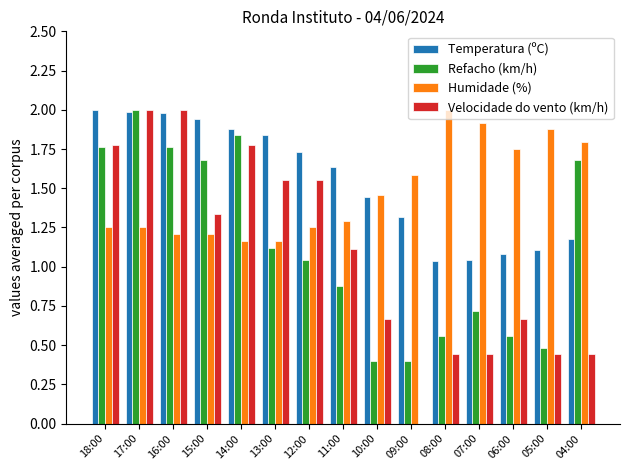

At which category is the sum across all series the highest?

17:00